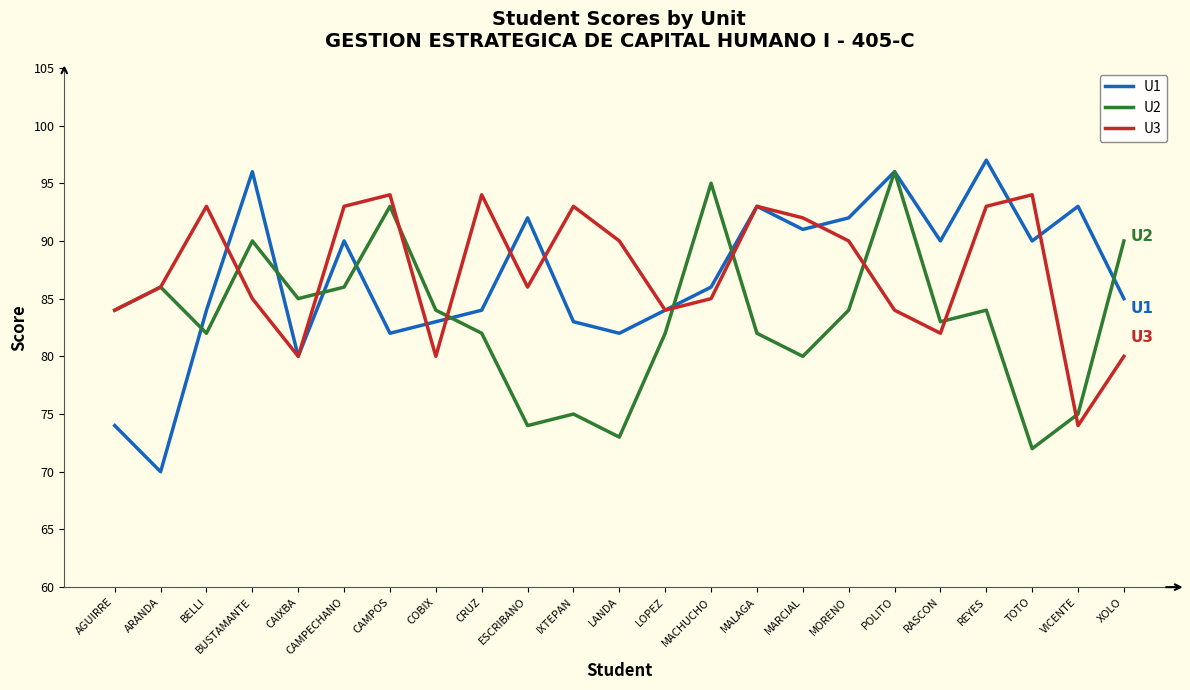

At CRUZ, list the series in order from largest to smallest.

U3, U1, U2